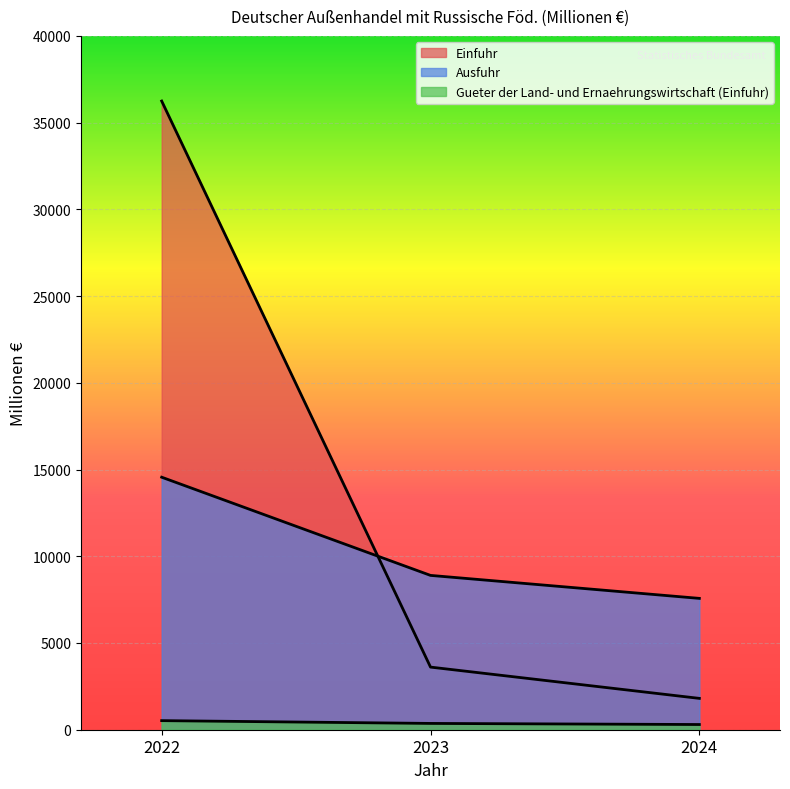

Rank the series by their average value, from highest to lowest.

Einfuhr, Ausfuhr, Gueter der Land- und Ernaehrungswirtschaft (Einfuhr)